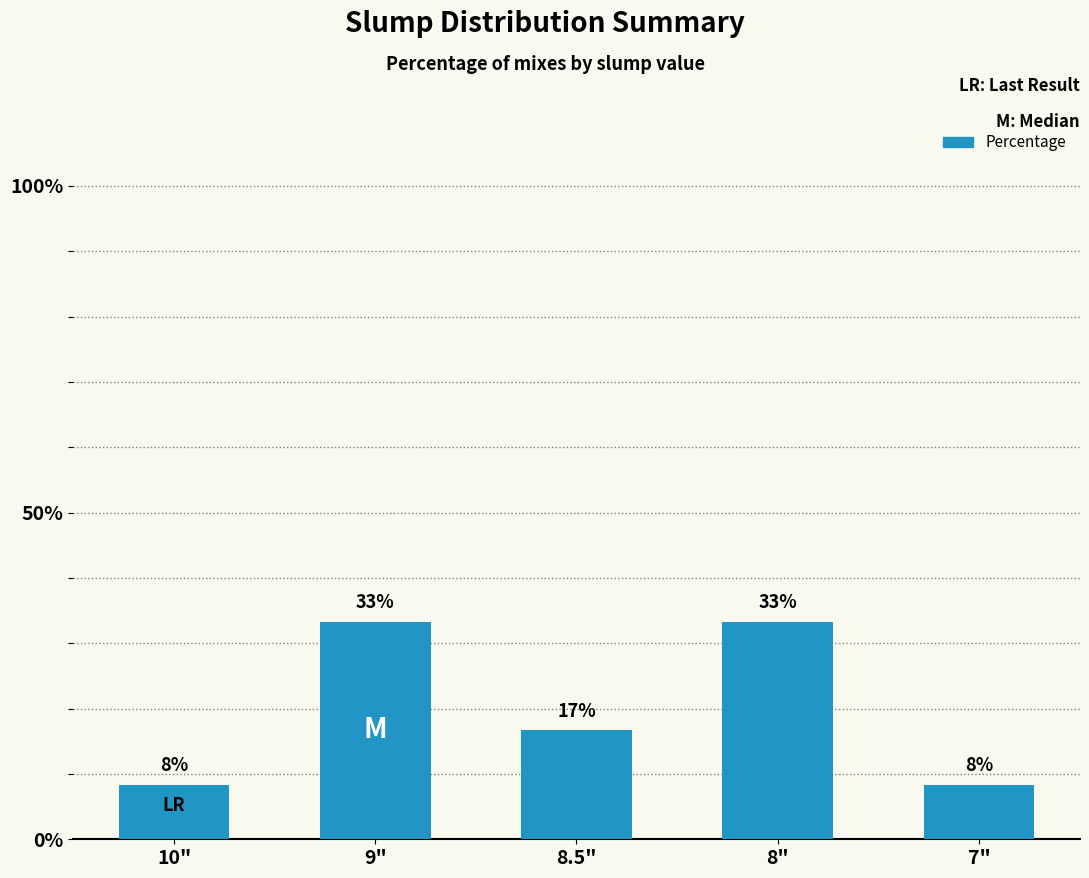

Rank the categories by value from lowest to highest.

10", 7", 8.5", 9", 8"